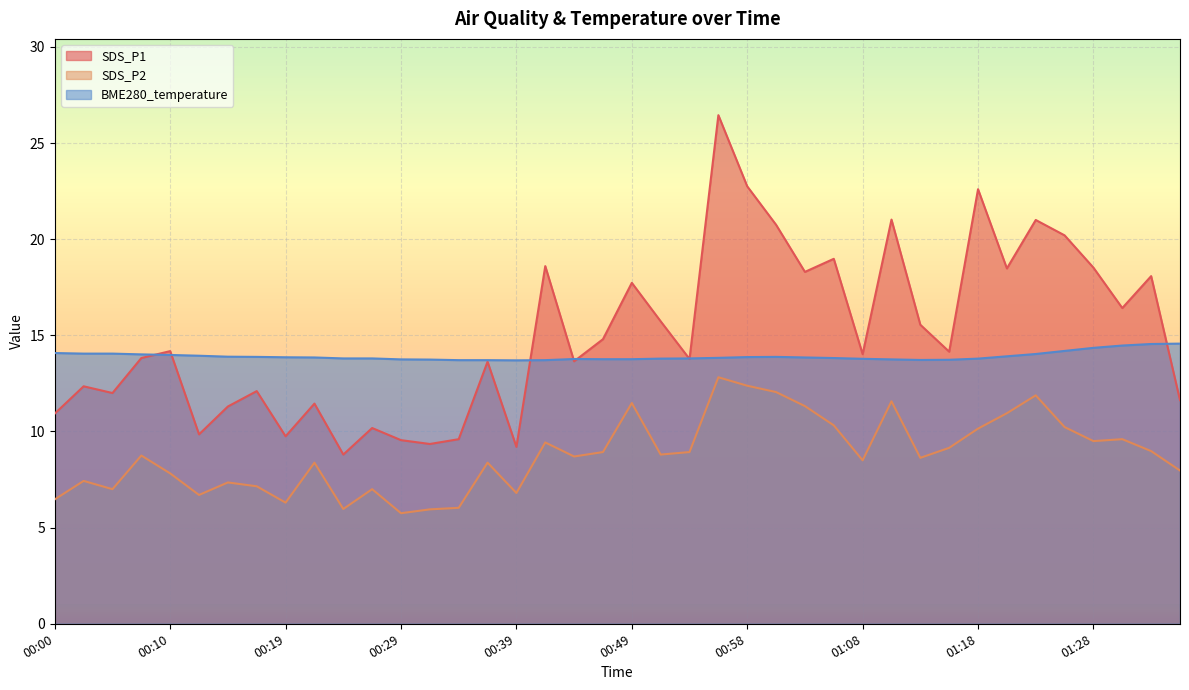

What is the sum of all SDS_P2 values?

351.5